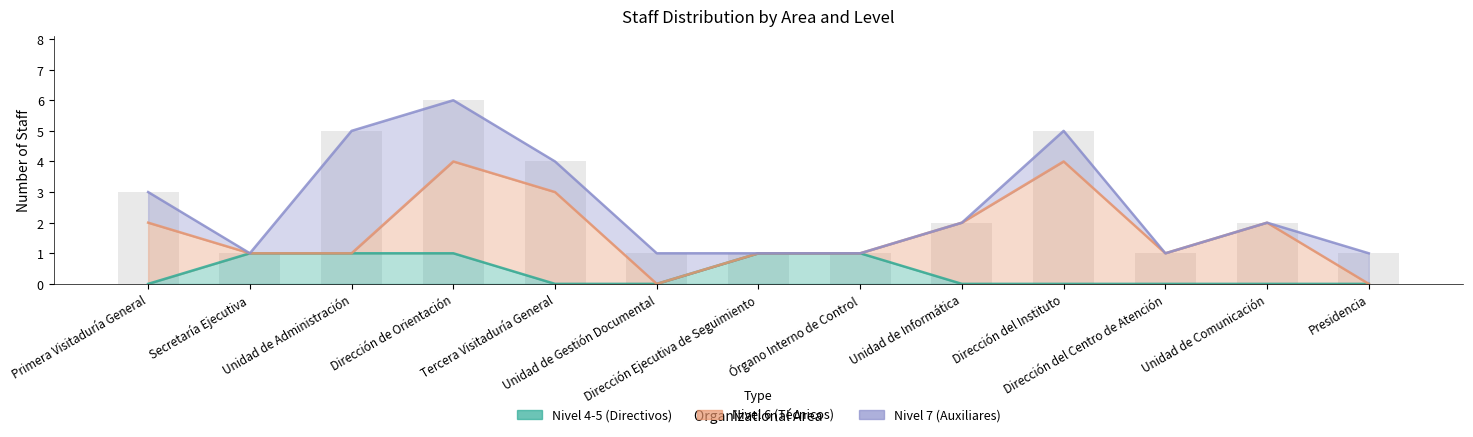

What is the maximum value for Nivel 4-5 (Directivos)?

1